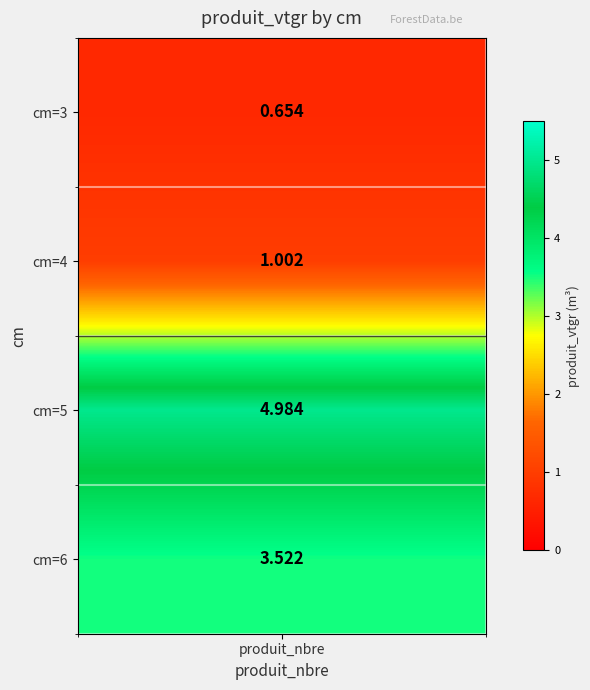

Which has a higher value, cm=5 or cm=4?

cm=5